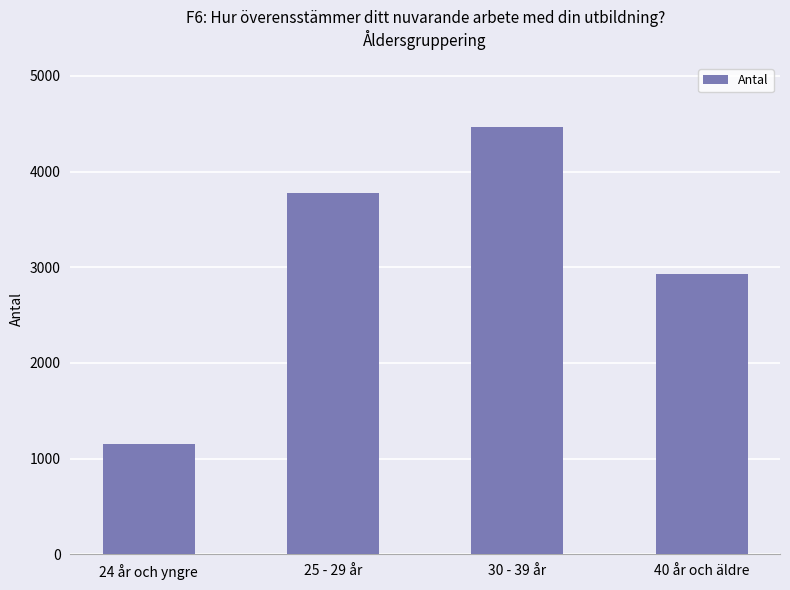

What is the difference between the maximum and minimum values?

3309